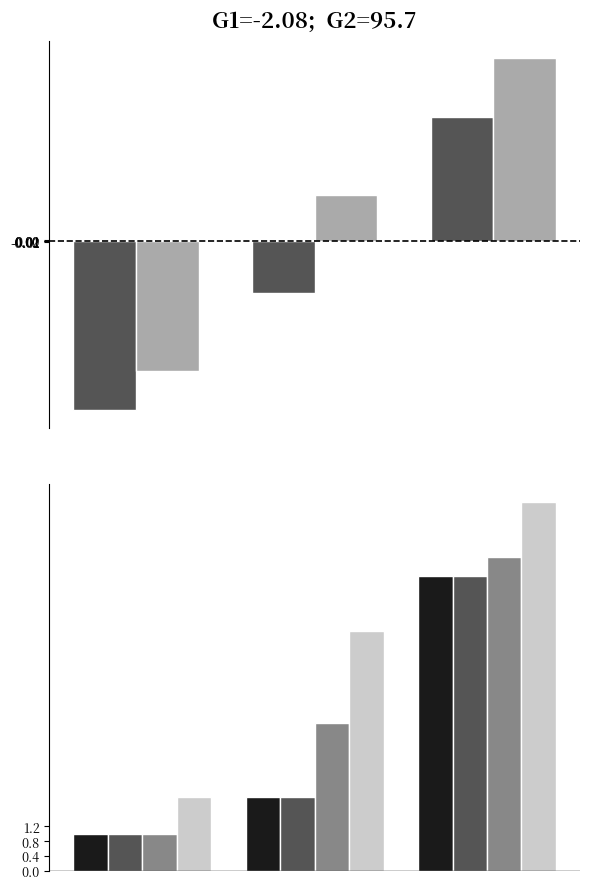

At how many categories does at least one series exceed -4?

3